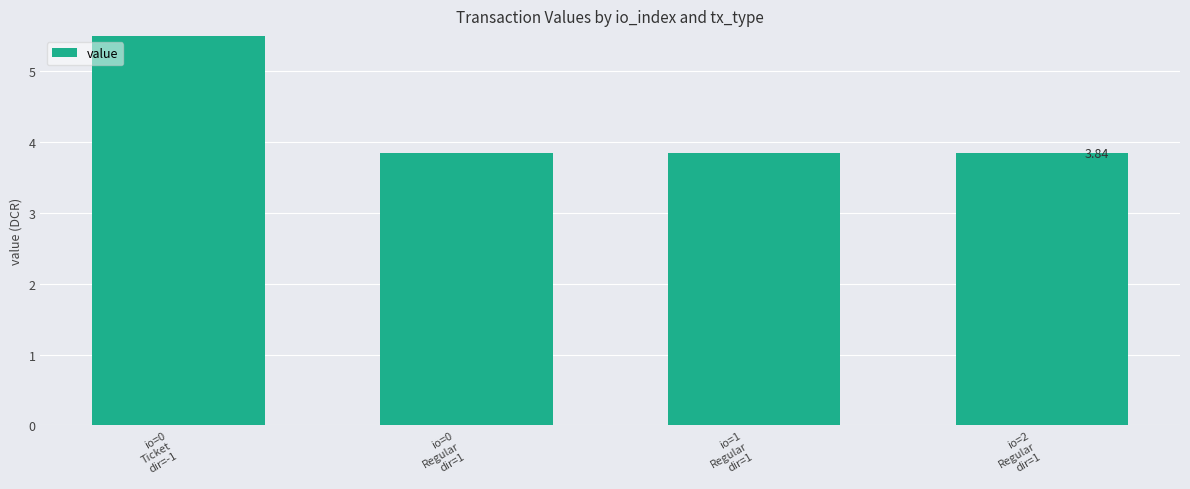

What is the label of the 1st bar from the left?

io=0
Ticket
dir=-1